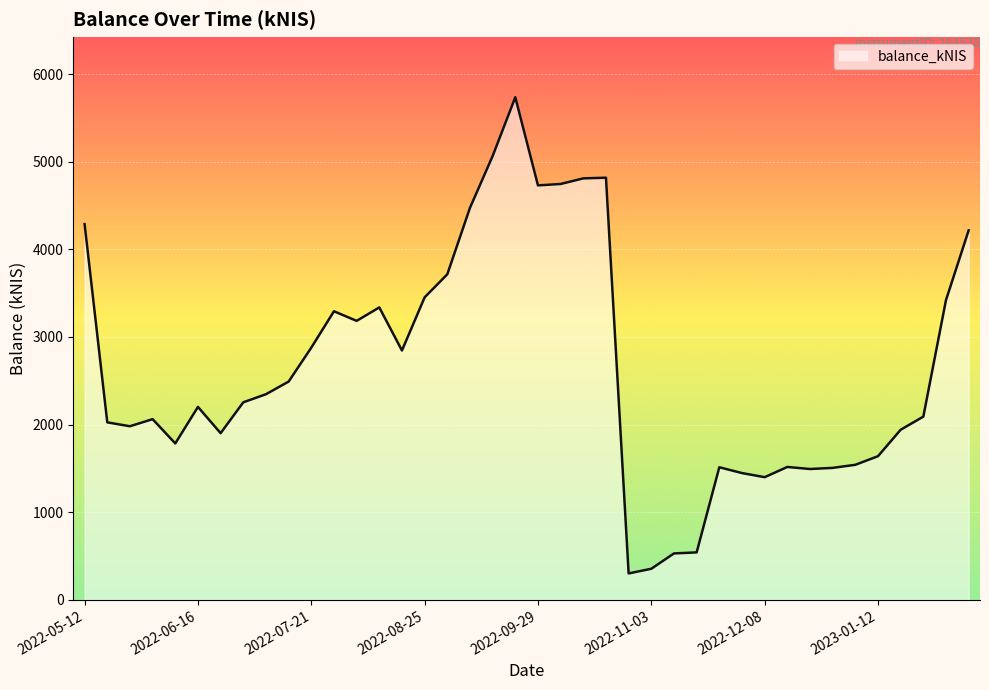

What is the difference between the maximum and minimum values?

5434.3